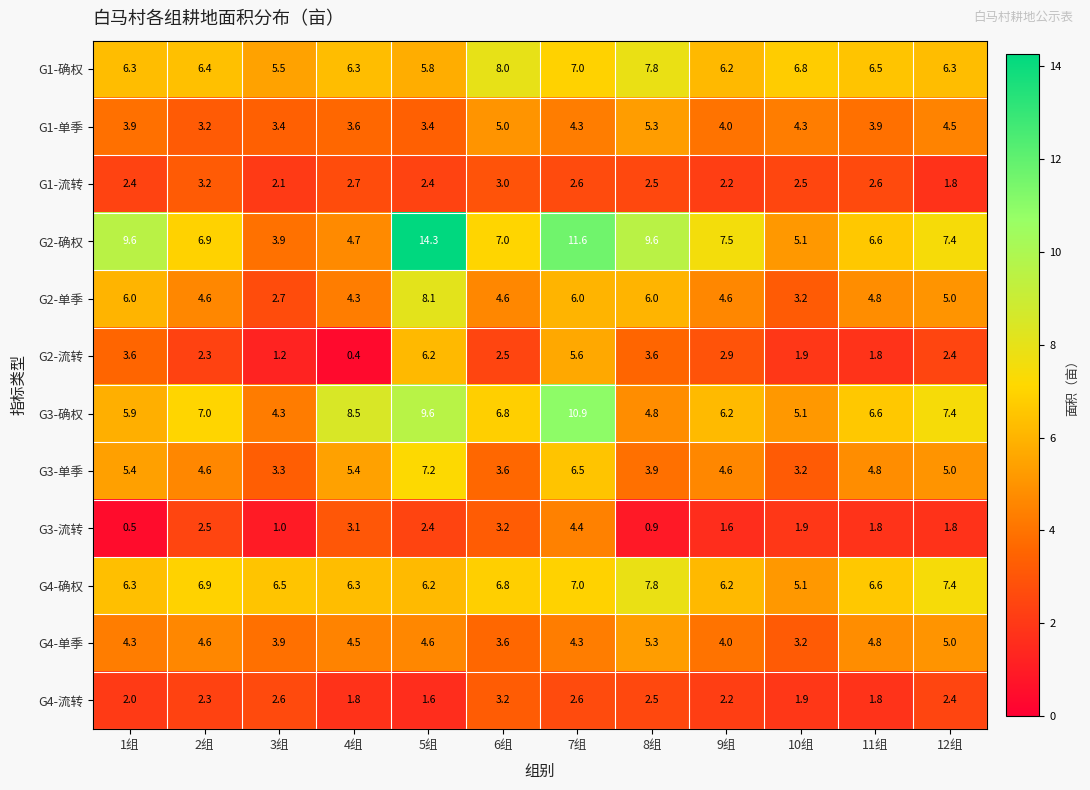

At which category does the chart reach its peak across all series?

5组